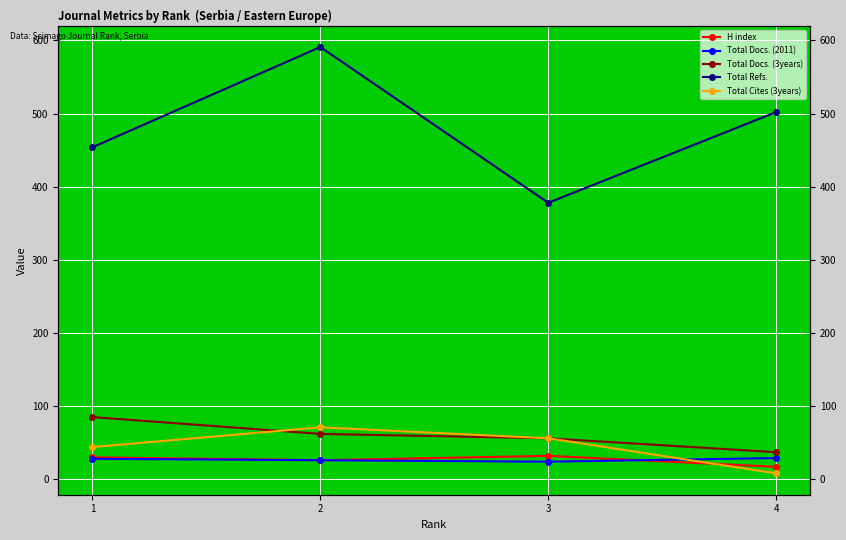

Reading left to right, transcribe all the data shown in this chart.

H index: 30	26	32	17
Total Docs. (2011): 28	26	24	29
Total Docs. (3years): 85	62	56	37
Total Refs.: 454	591	378	502
Total Cites (3years): 44	71	56	8